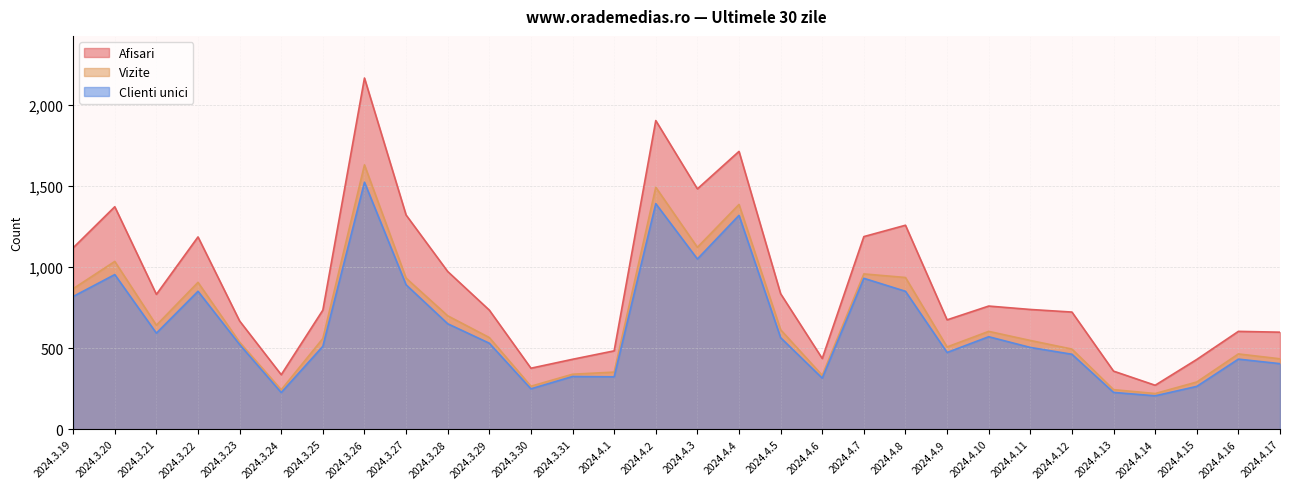

At which category does the chart reach its peak across all series?

2024.3.26